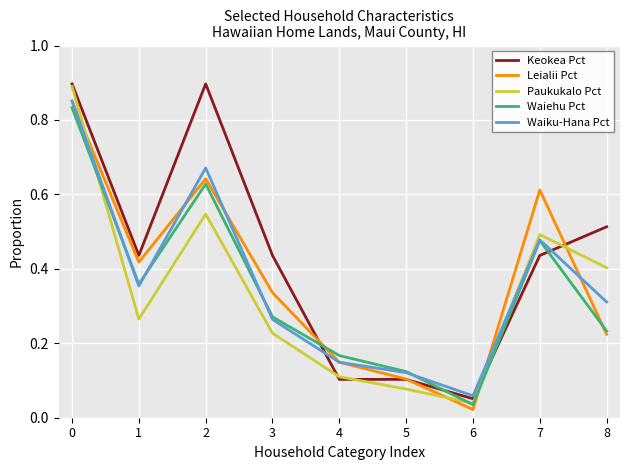

True or false: Leialii Pct has more than 1 interior local peaks.

True